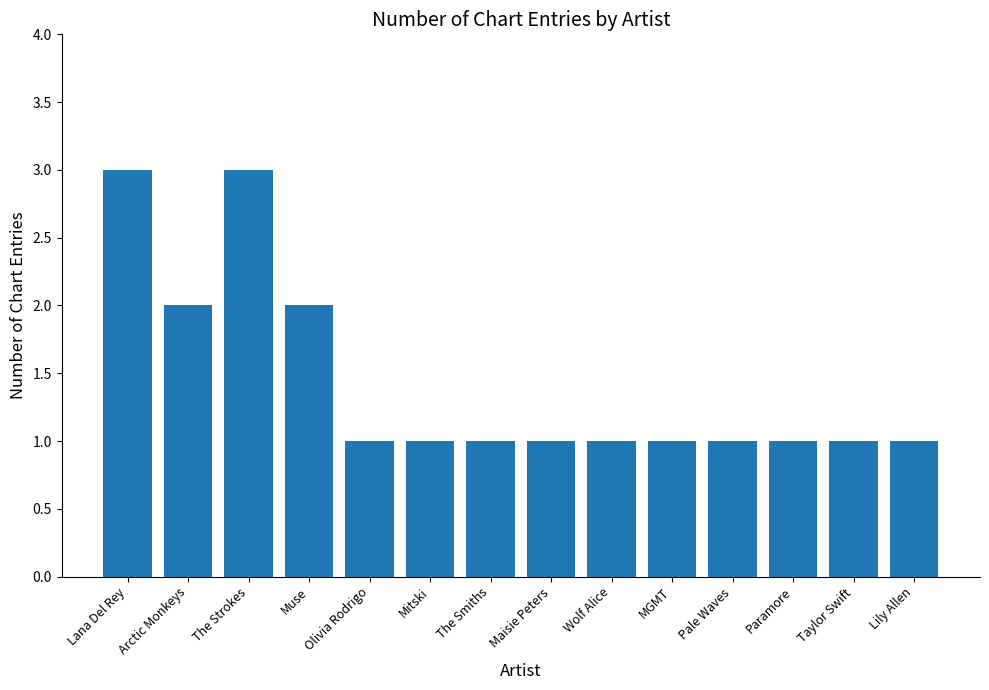

Approximately how many times larger is the value at Pale Waves compared to Mitski?

1.0